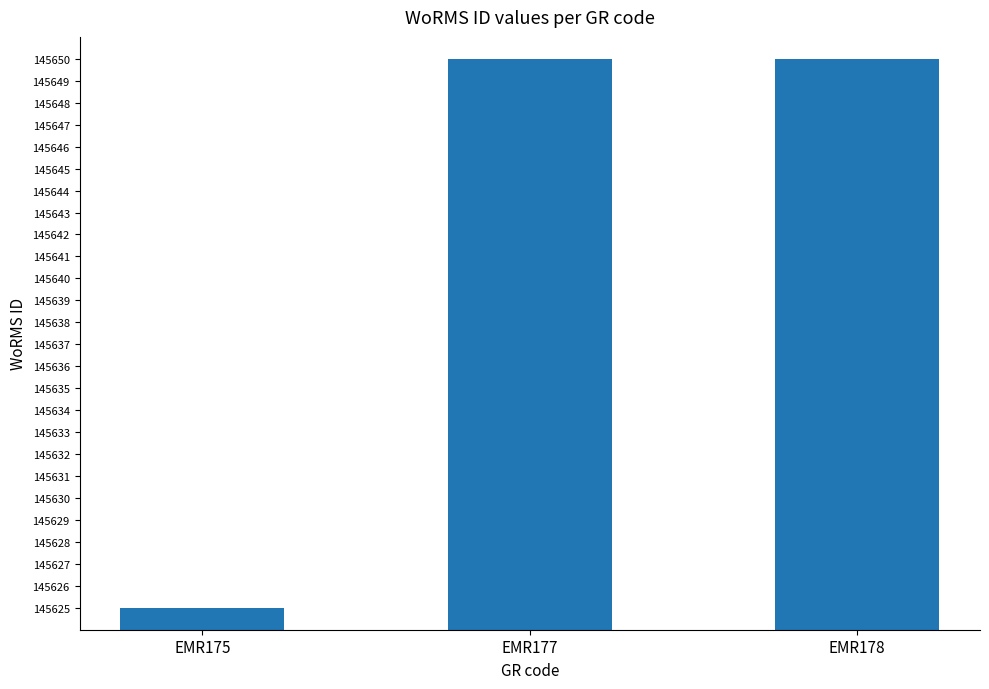

Between EMR175 and EMR177, which is larger?

EMR177